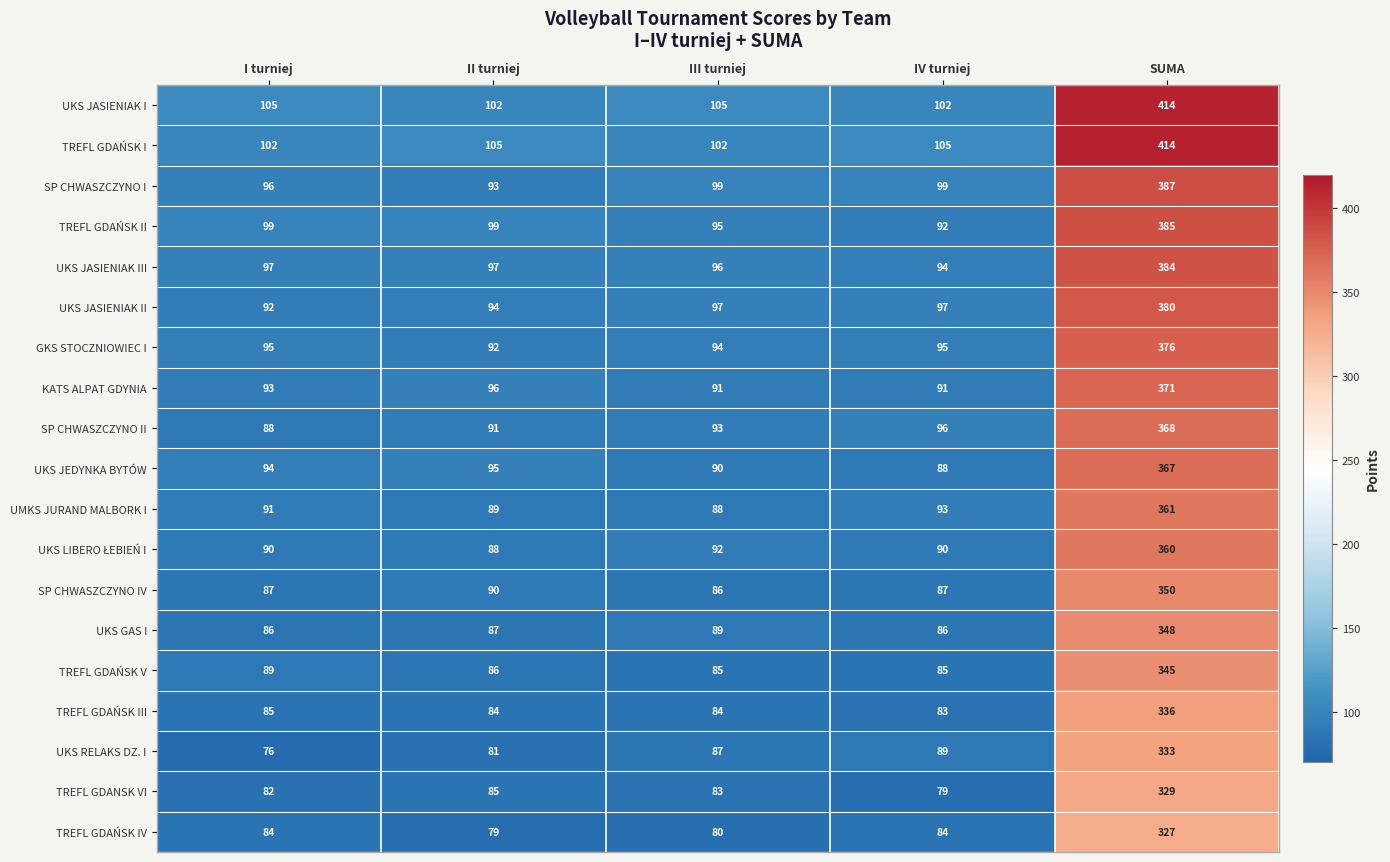

How many categories are shown in the chart?

5